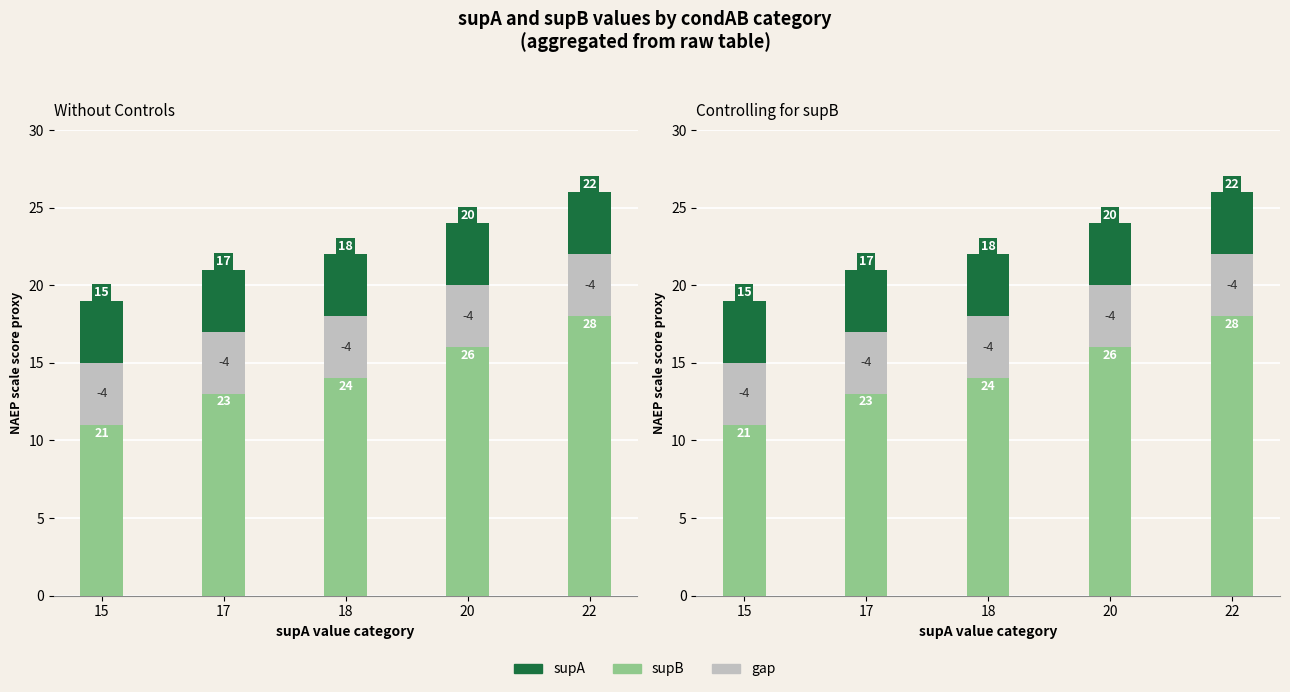

At how many categories does at least one series exceed 11?

4